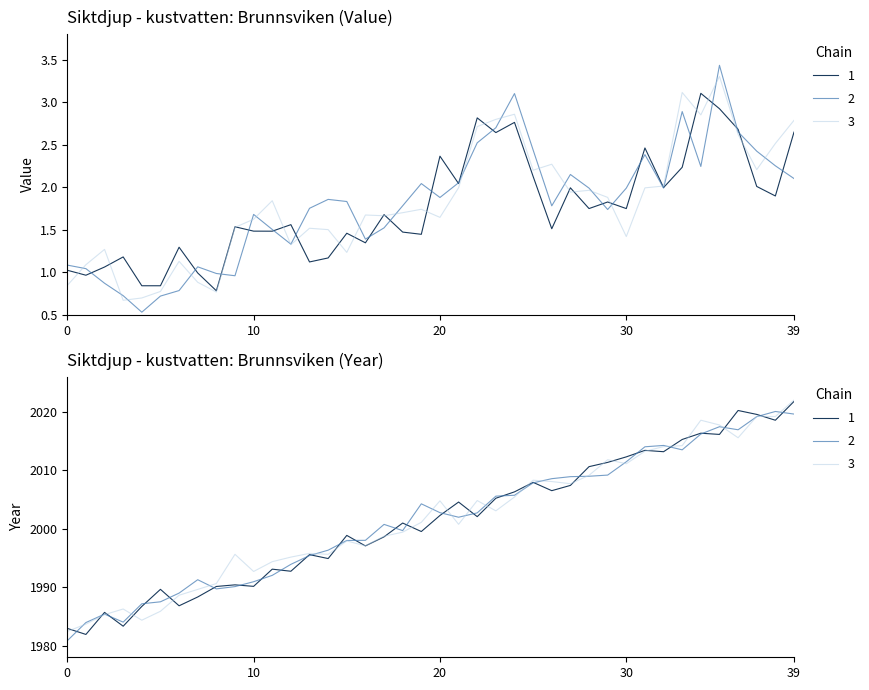

What is the difference between the second highest and second lowest values?

35.7